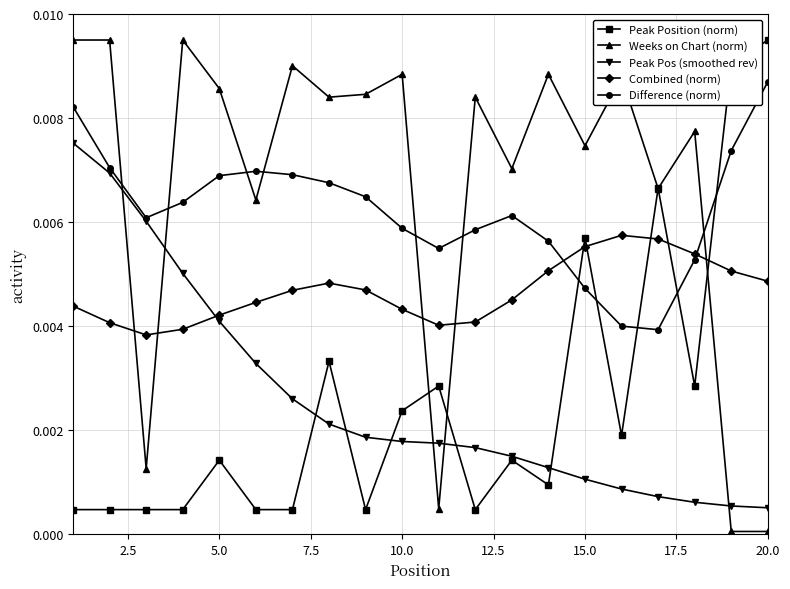

How many times do Peak Pos (smoothed rev) and Weeks on Chart (norm) cross each other?

5